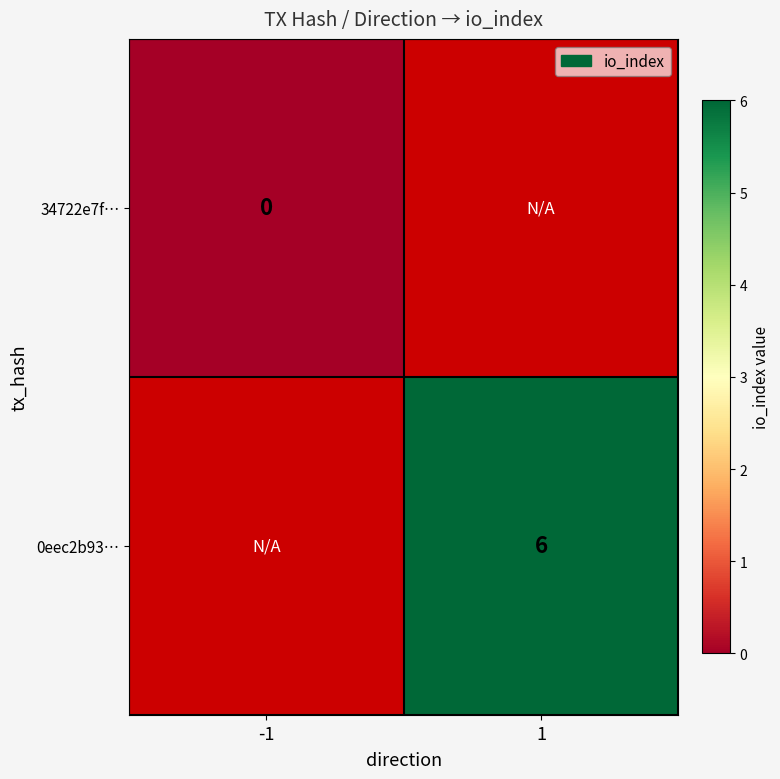

Which label corresponds to the largest value in the chart?

1